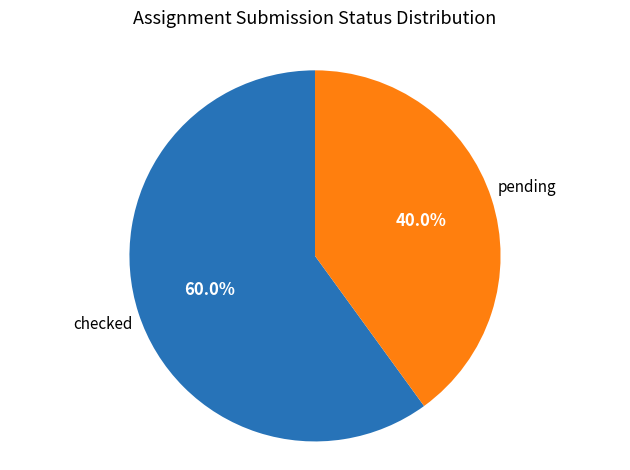

What is the smallest slice in the pie chart?

pending